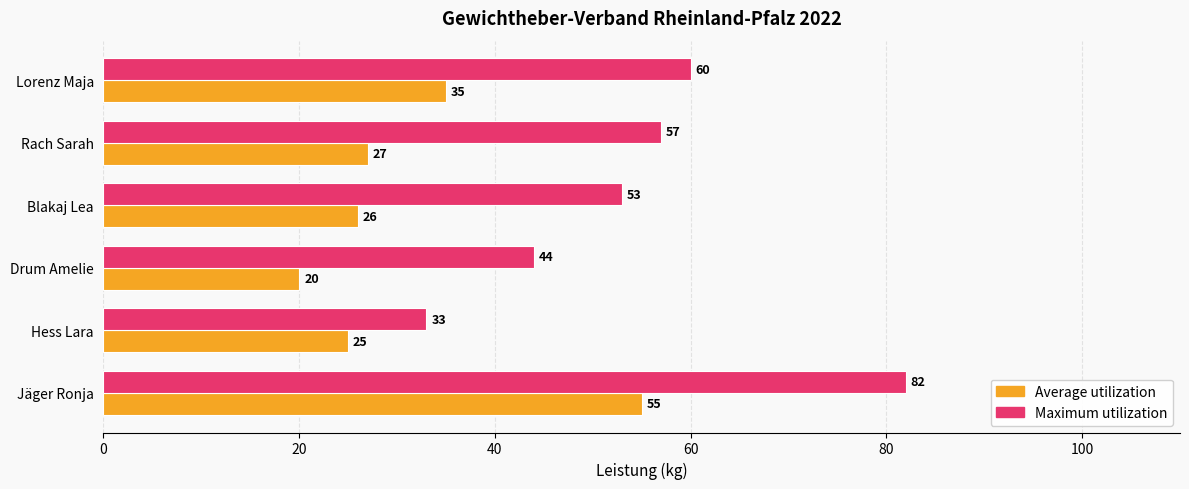

True or false: Average utilization has a value of 26 at Blakaj Lea.

True